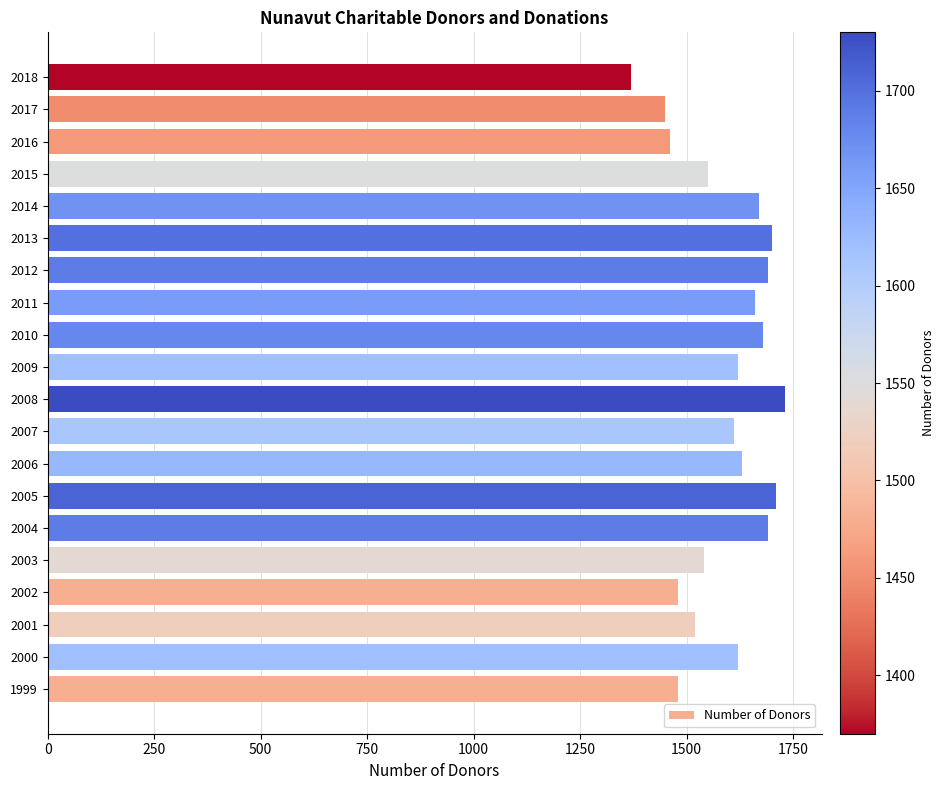

What is the minimum value shown in the chart?

1370